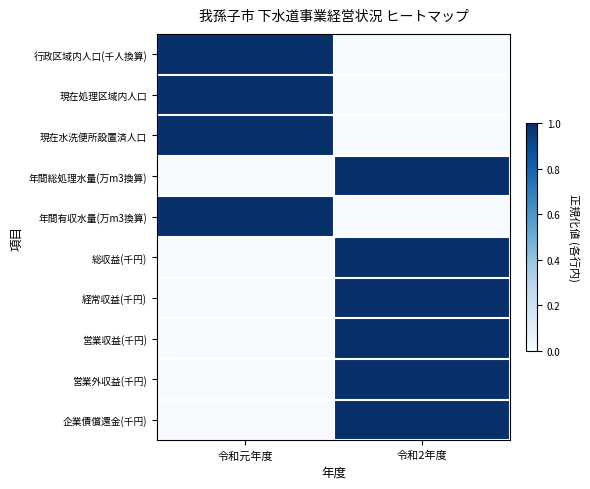

At which category is the sum across all series the highest?

令和2年度